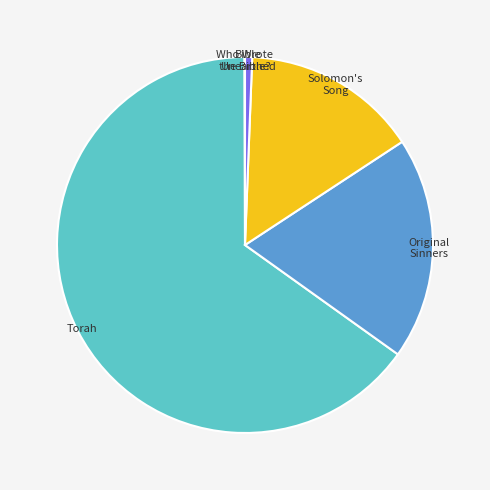

Is there a majority slice in this chart?

Yes